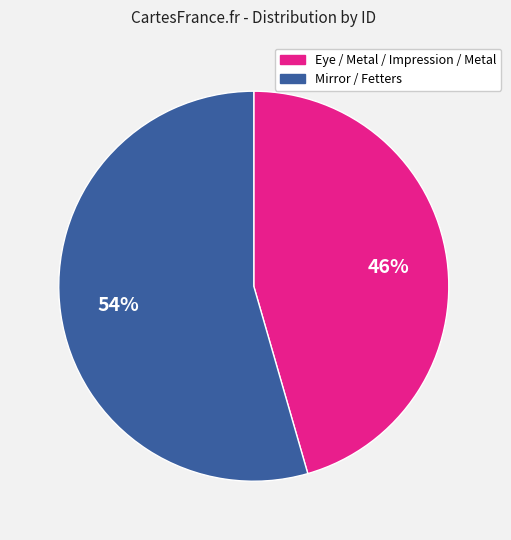

To the nearest percent, what is the average slice percentage?

50%